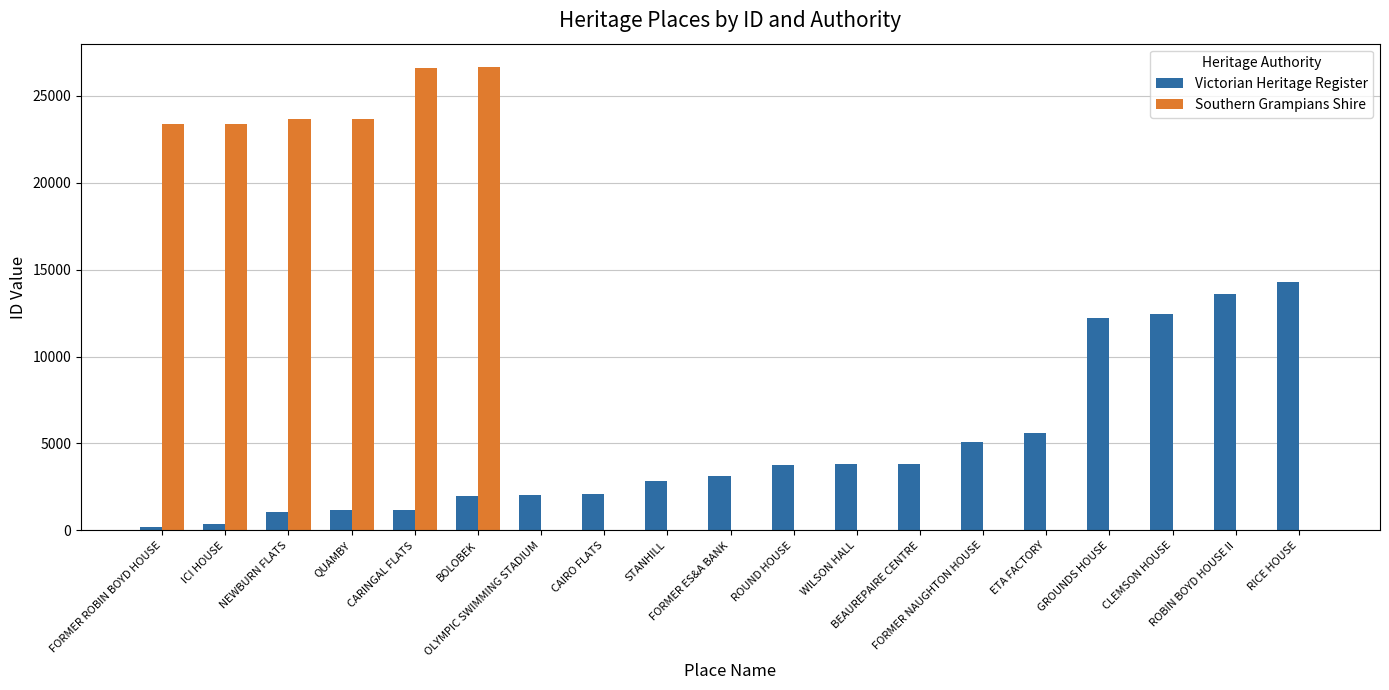

True or false: Victorian Heritage Register has a value of 391 at ICI HOUSE.

True